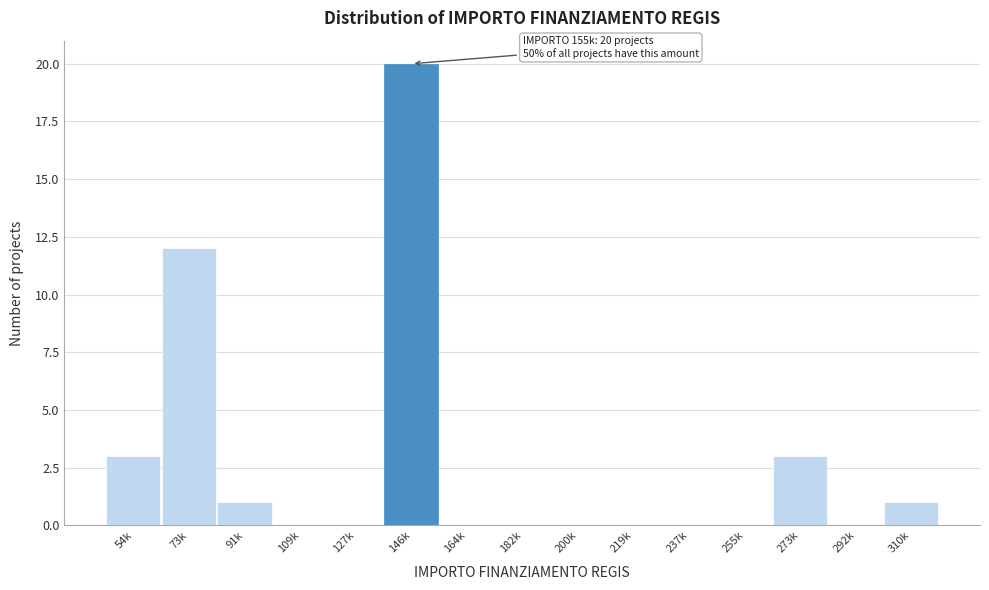

Reading left to right, extract all data points from this chart.

54k=3	73k=12	91k=1	109k=0	127k=0	146k=20	164k=0	182k=0	200k=0	219k=0	237k=0	255k=0	273k=3	292k=0	310k=1